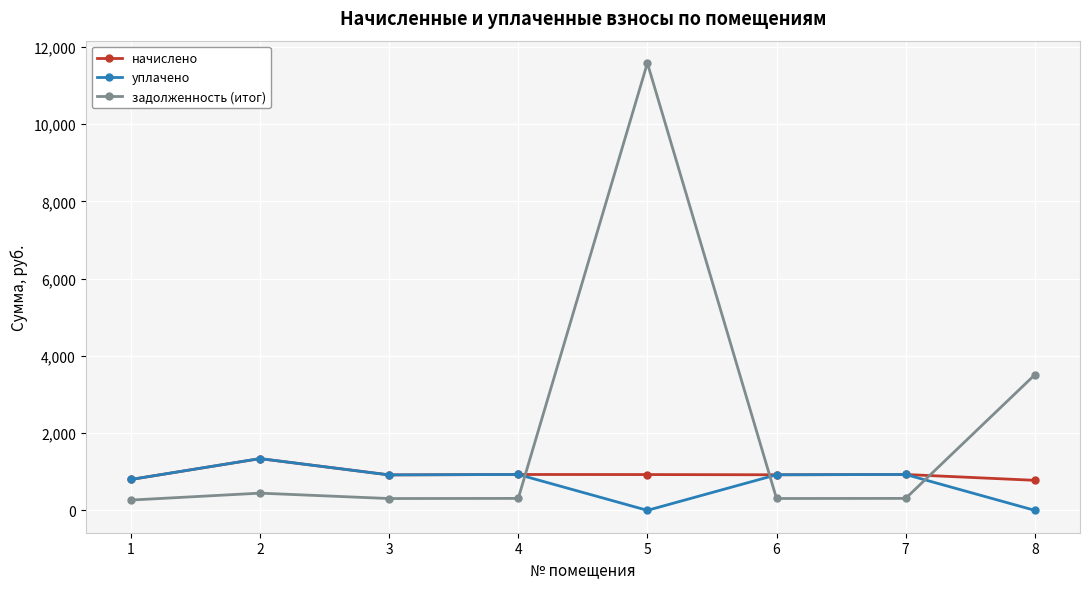

Which label corresponds to the largest value in the chart?

5